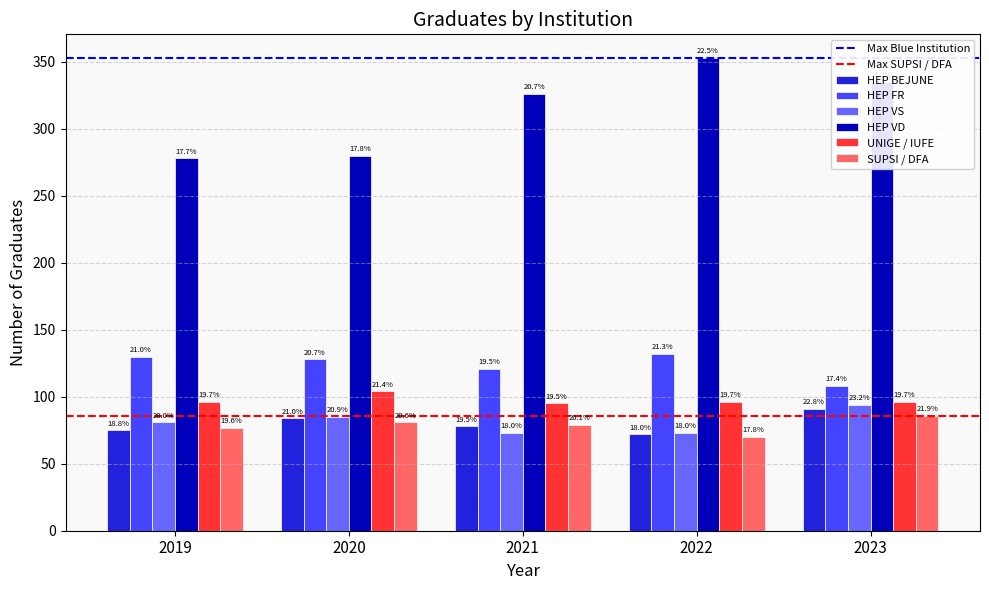

What is the value of the HEP VD bar at the 2nd from the left?

280